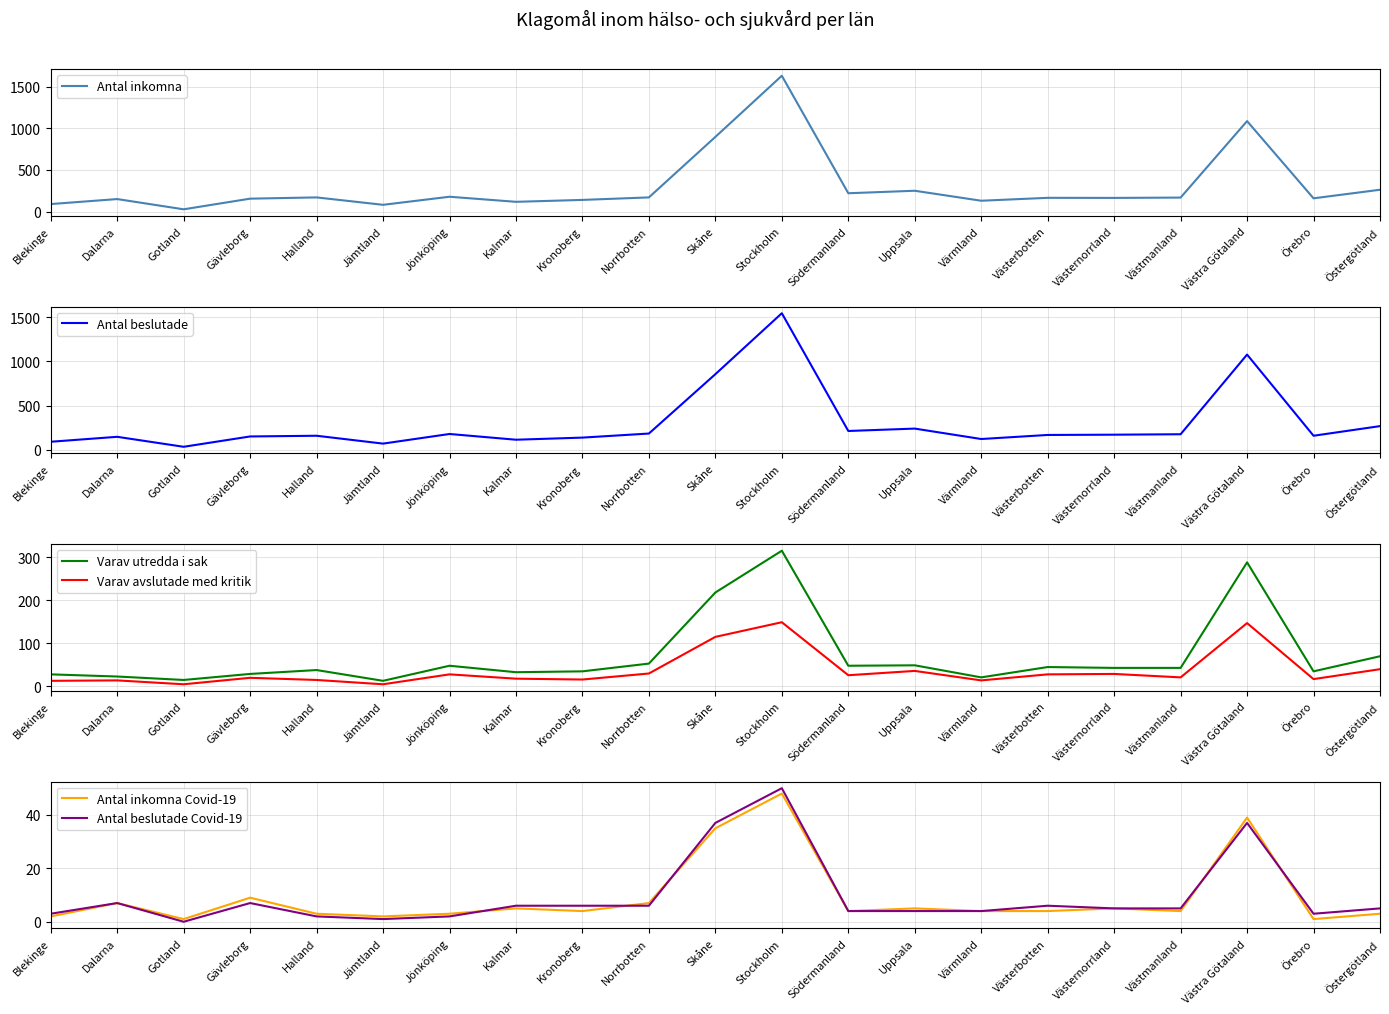

Between Gävleborg and Östergötland, which is larger?

Östergötland